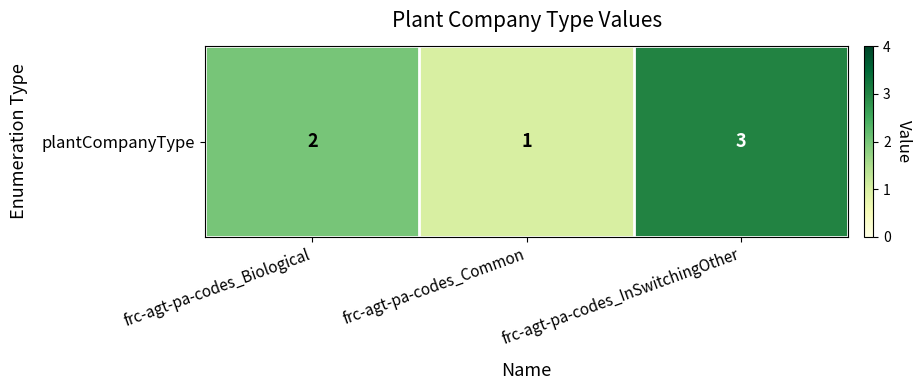

The chart shows a value of 3 at frc-agt-pa-codes_Biological. True or false?

False